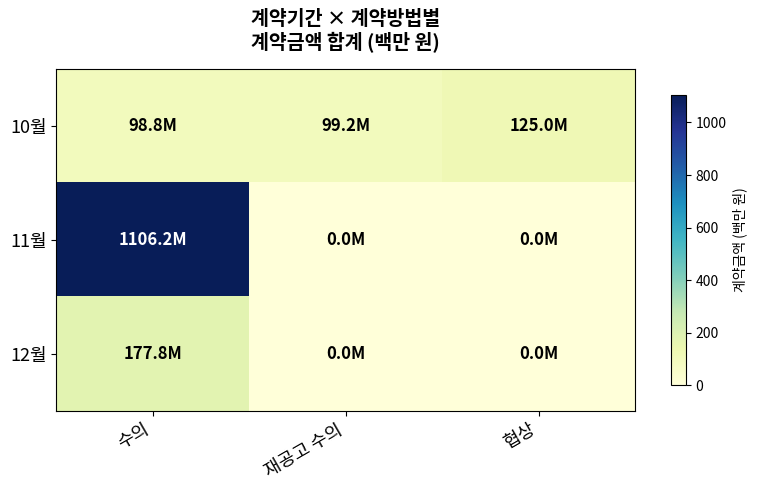

List the series in order of their overall mean, highest first.

11월, 10월, 12월